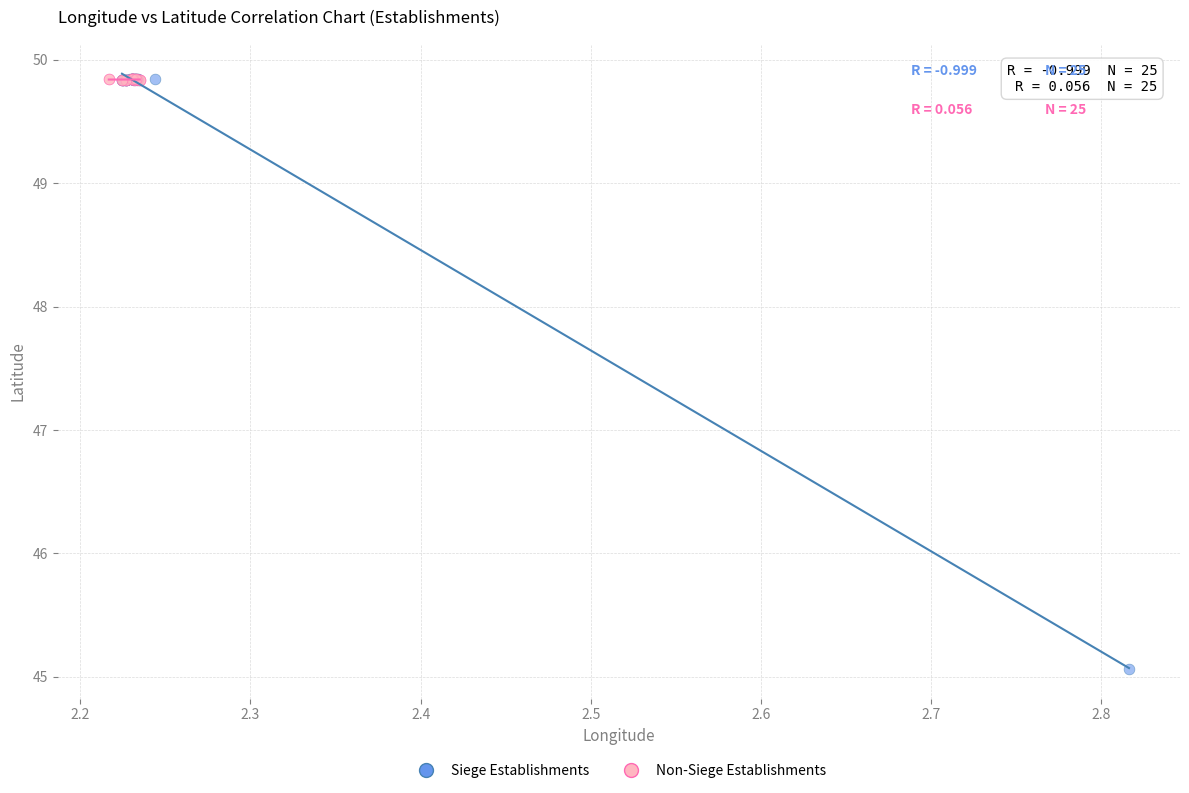

Which series reaches the minimum Y coordinate?

Siege Establishments